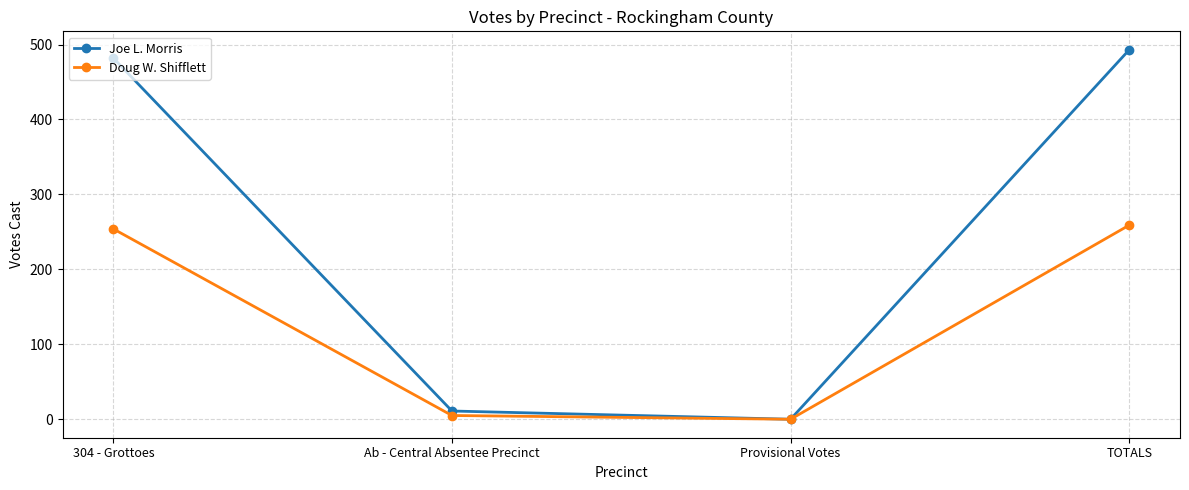

True or false: Doug W. Shifflett has more than 0 interior local peaks.

False